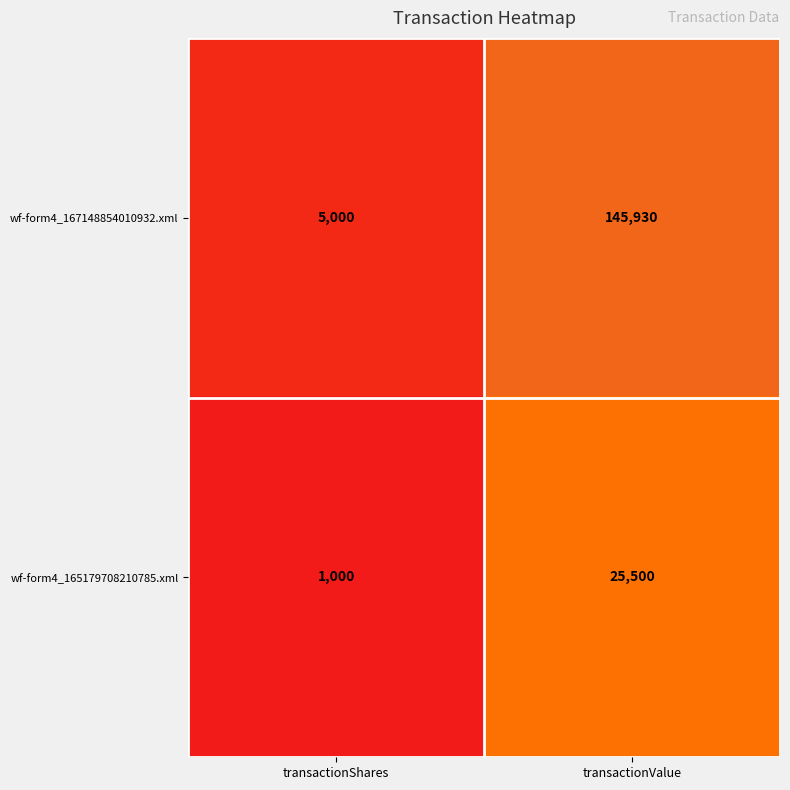

At which category is the sum across all series the highest?

transactionValue